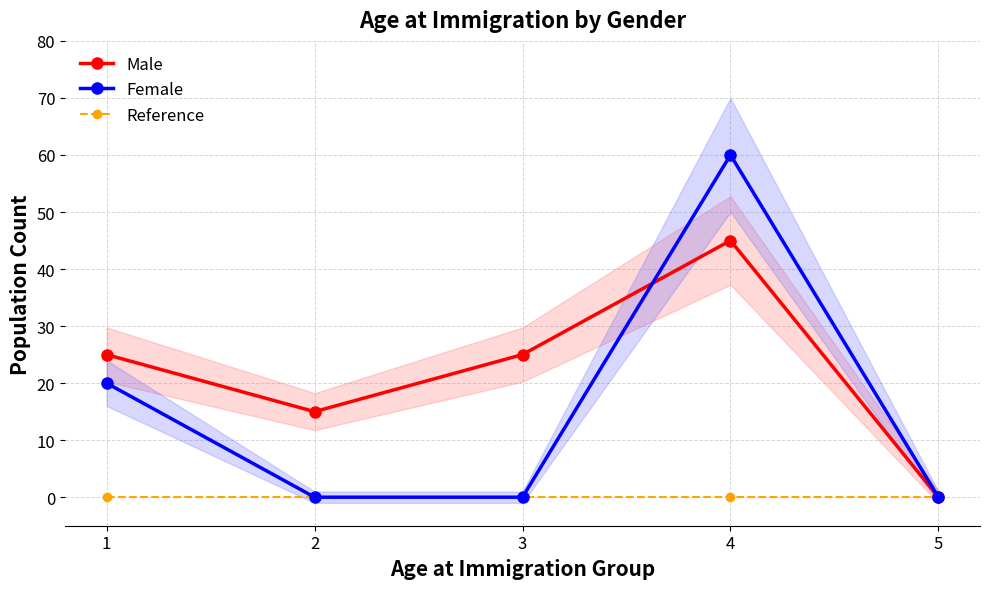

Rank the categories by Male value from highest to lowest.

4, 1, 3, 2, 5